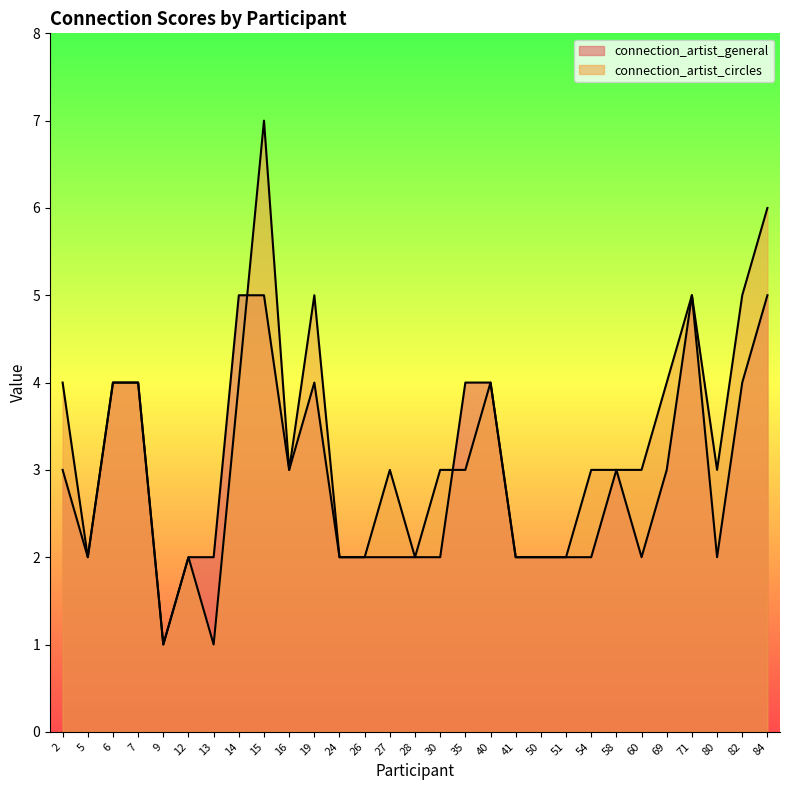

At which label is connection_artist_circles closest to 4?

2